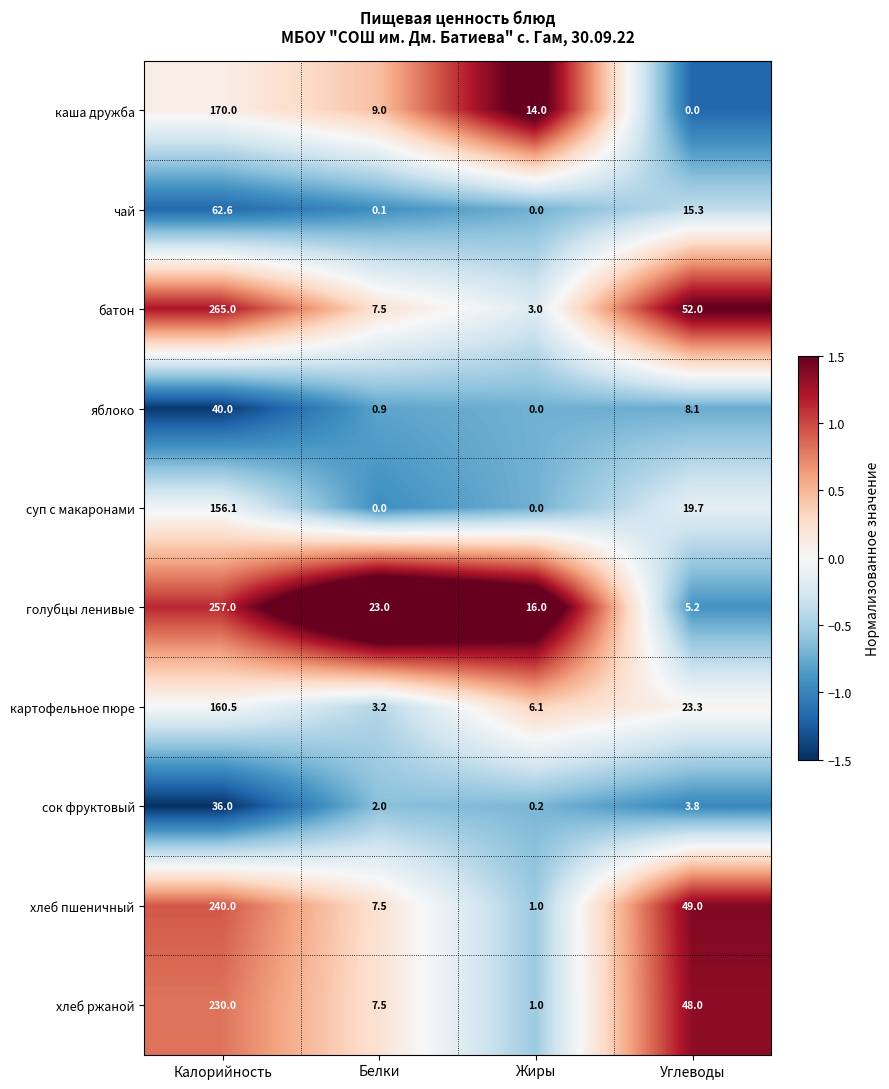

What is the sum of all хлеб ржаной values?

286.5